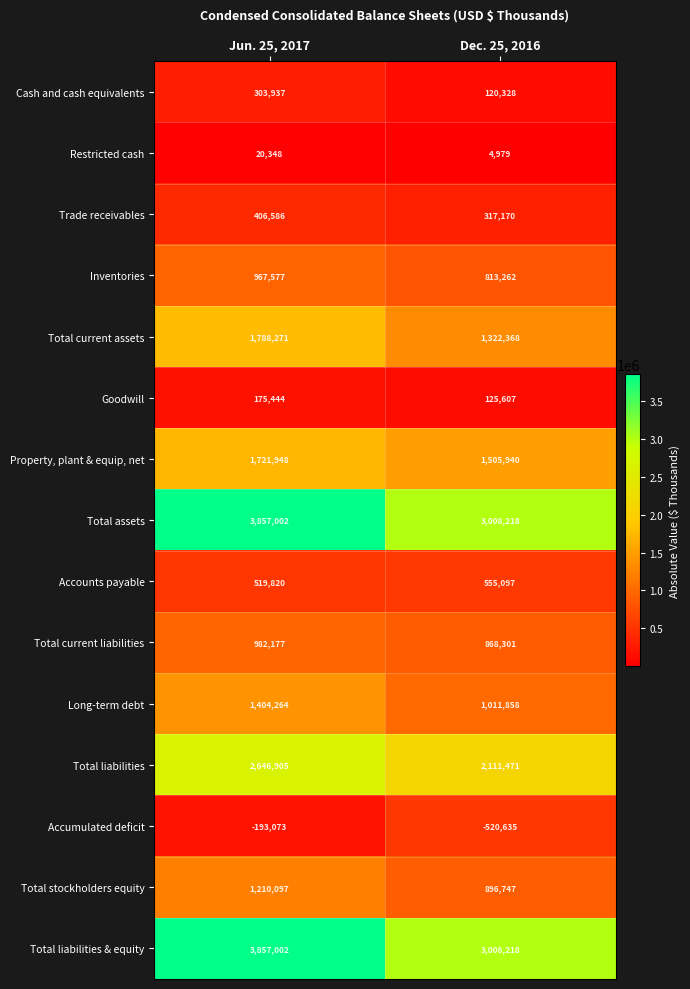

What is the difference between the Total current liabilities values at Dec. 25, 2016 and Jun. 25, 2017?

113876